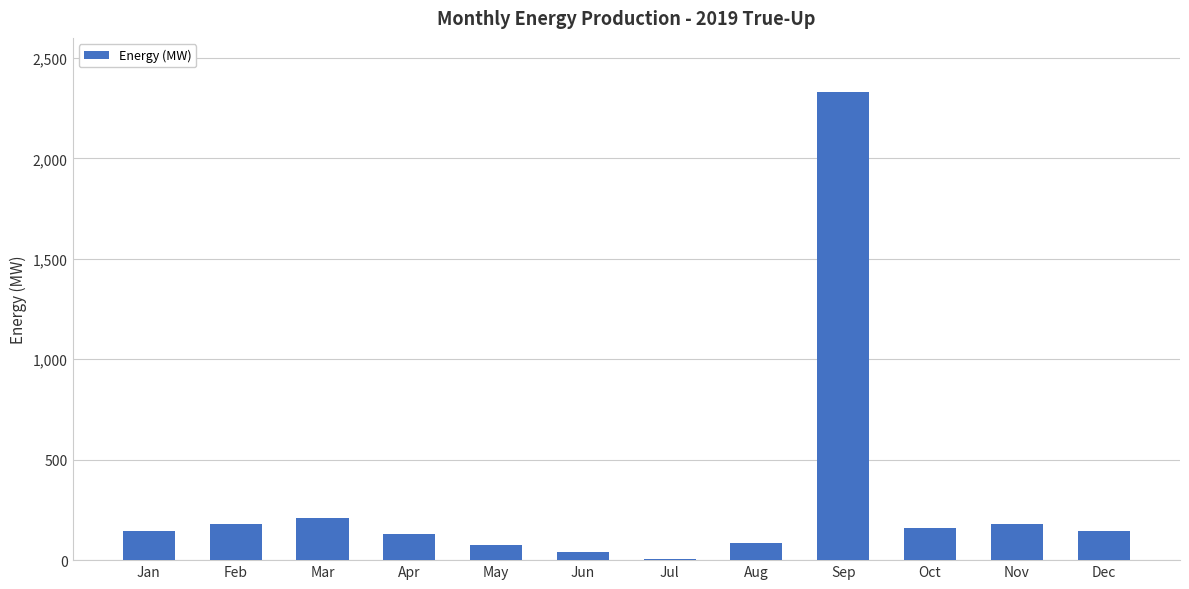

What is the difference between the values at Sep and Mar?

2116.6